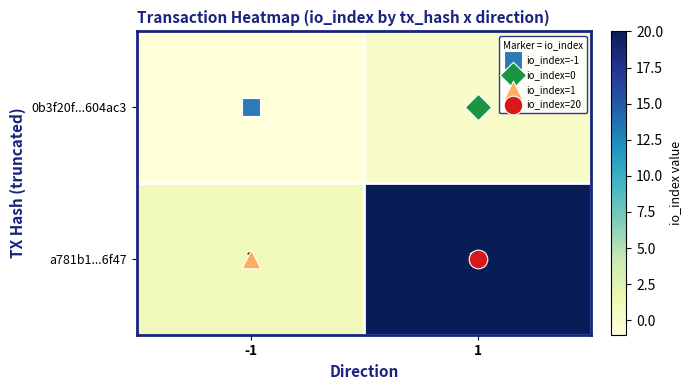

At which category is the sum across all series the highest?

1